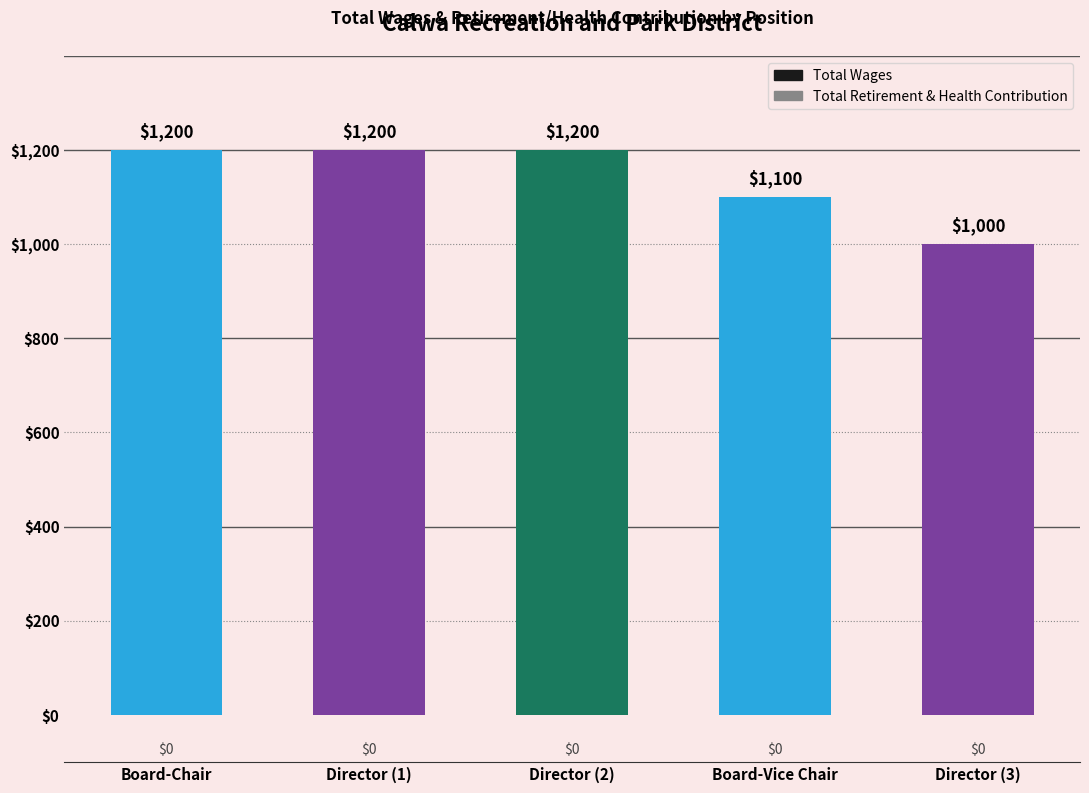

Reading left to right, list all the values displayed in this chart.

Total Wages: 1200	1200	1200	1100	1000
Total Retirement & Health Contribution: 0	0	0	0	0